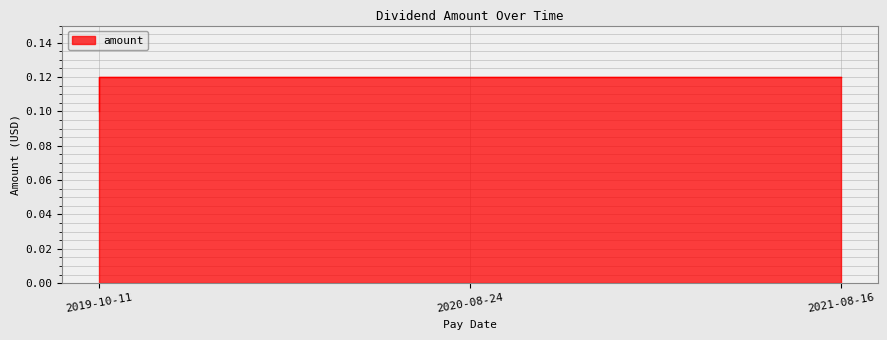

The value at 2020-08-24 is 0.2. True or false?

False